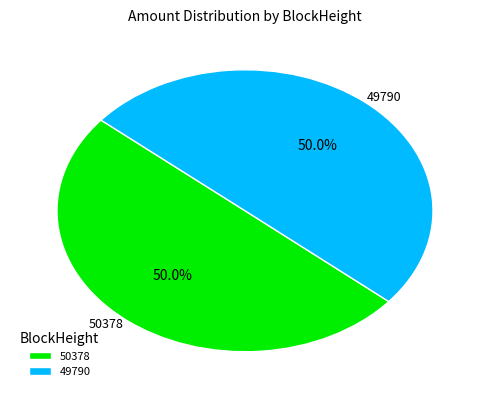

To the nearest percent, what percentage of the pie is 49790?

50%